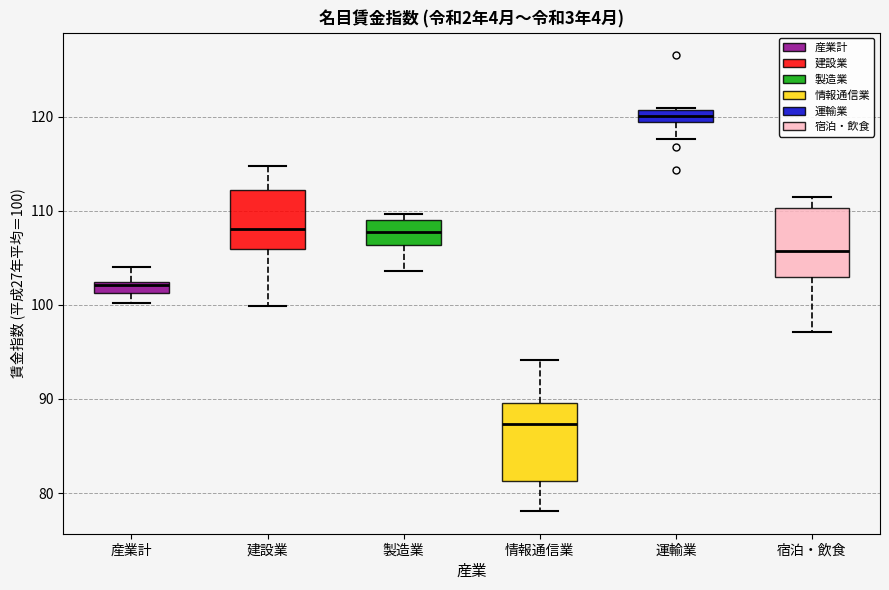

Comparing the boxes themselves (not the whiskers), which one is the tallest?

情報通信業